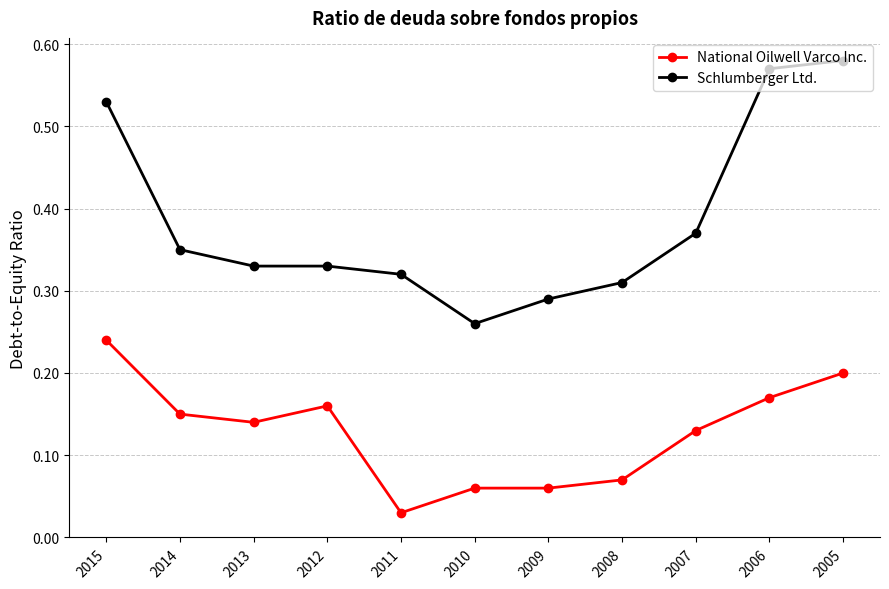

Rank the series by their maximum value, from highest to lowest.

Schlumberger Ltd., National Oilwell Varco Inc.